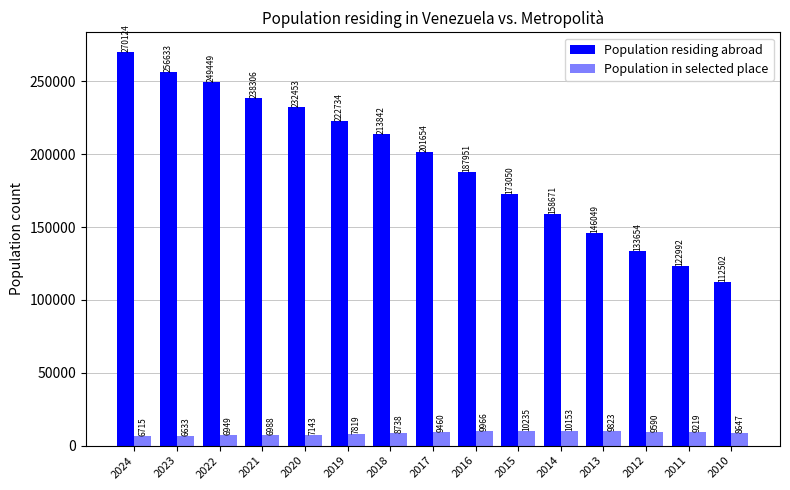

Does the chart contain stacked bars?

No